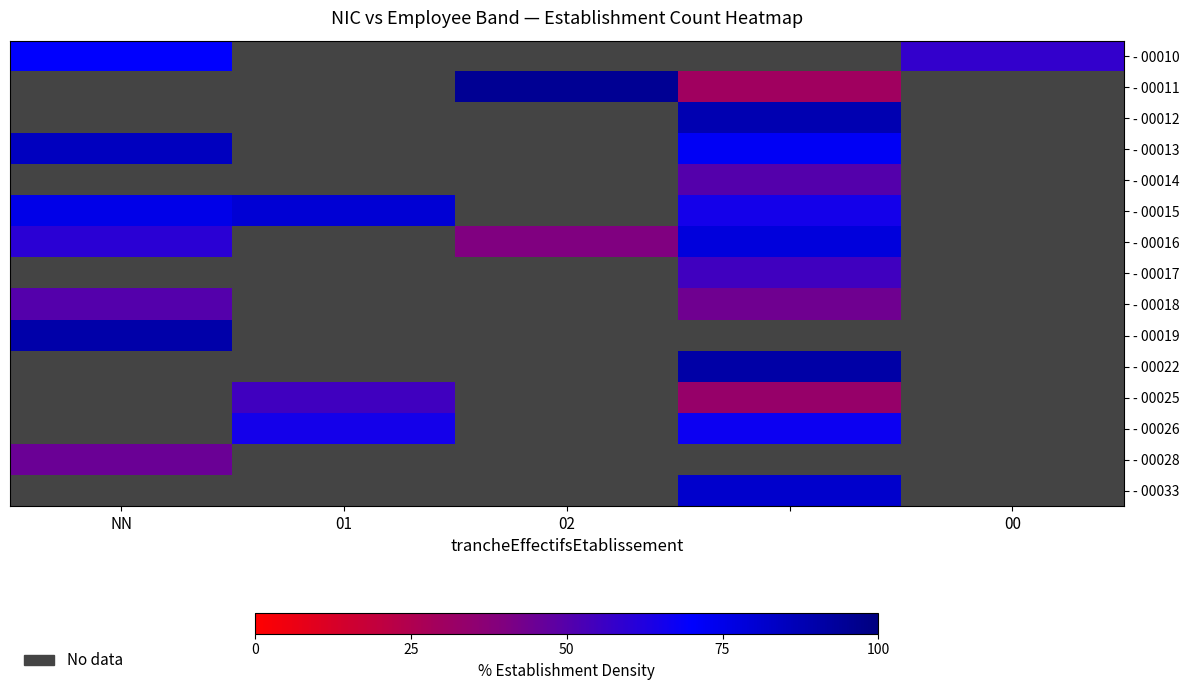

List the series in order of their peak value, lowest first.

- 00010, - 00011, - 00012, - 00018, - 00016, - 00013, - 00014, - 00015, - 00017, - 00019, - 00022, - 00025, - 00026, - 00028, - 00033